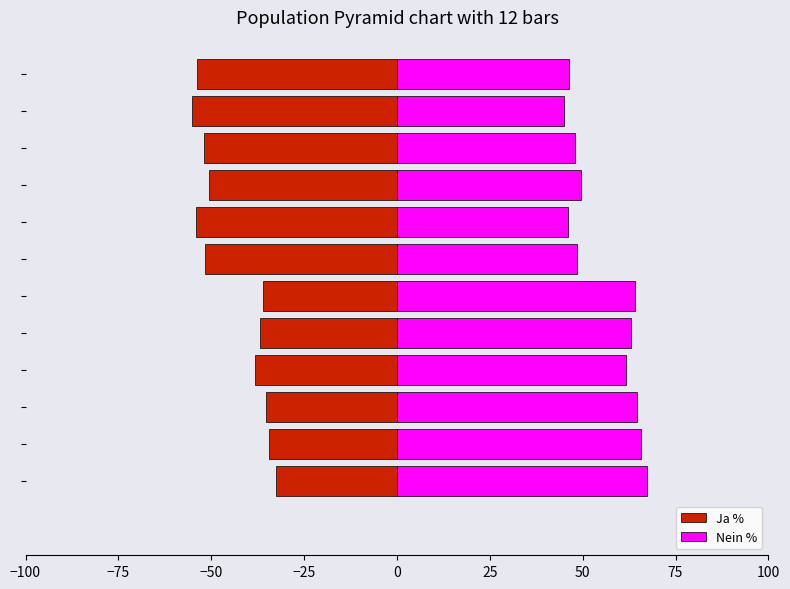

Is it true that Ja % equals -35.3 at −50?

True